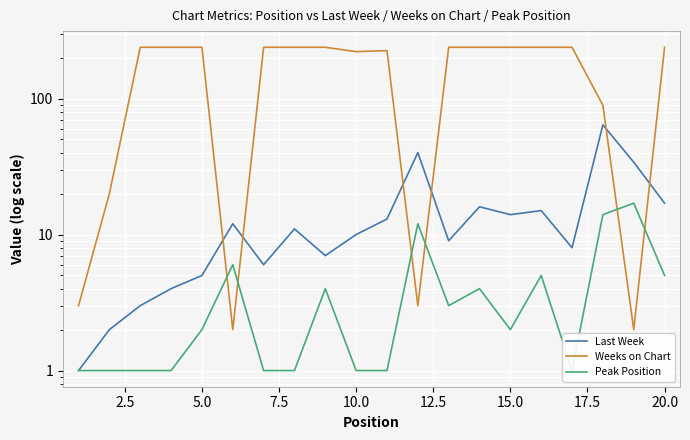

What are all the series names shown in the legend?

Last Week, Weeks on Chart, Peak Position